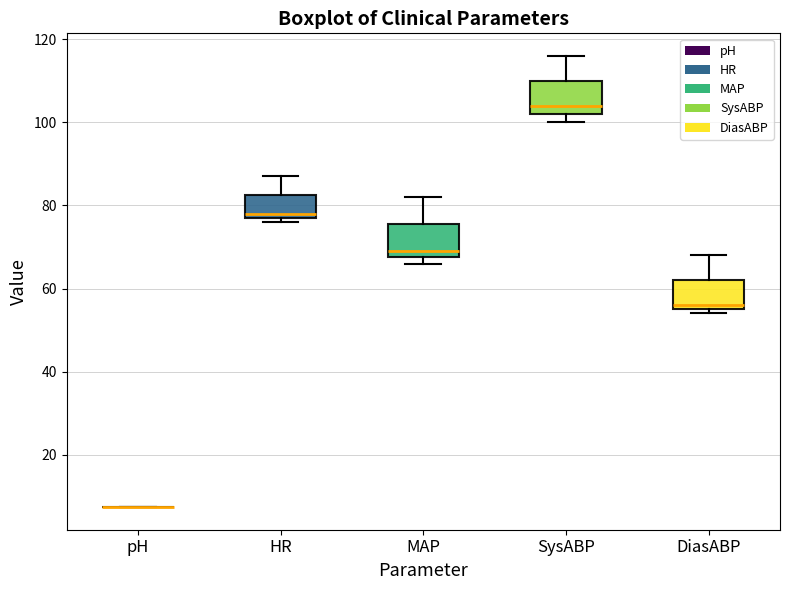

Reading left to right, transcribe this box plot: for each box, give where its median line is, the range the box spans, and where its two whiskers end, as read against the y-axis. The values are not printed on the chart, so give them approximately, as read against the axis.

pH: box collapsed to a line at 8, whiskers 8 to 8
HR: median 78 (just above the box's lower edge), box 78 to 82, whiskers 76 to 88
MAP: median 70, box 68 to 76, whiskers 66 to 82
SysABP: median 104, box 102 to 110, whiskers 100 to 116
DiasABP: median 56 (just above the box's lower edge), box 56 to 62, whiskers 54 to 68